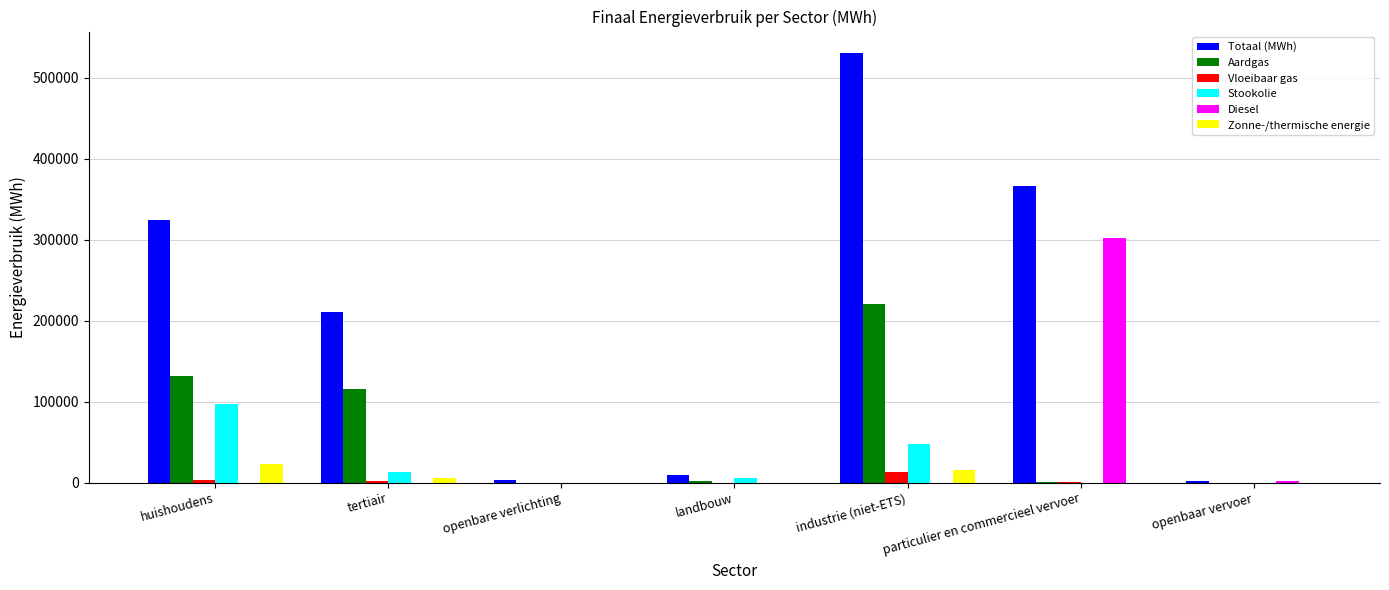

What is the sum of all Zonne-/thermische energie values?

44251.5